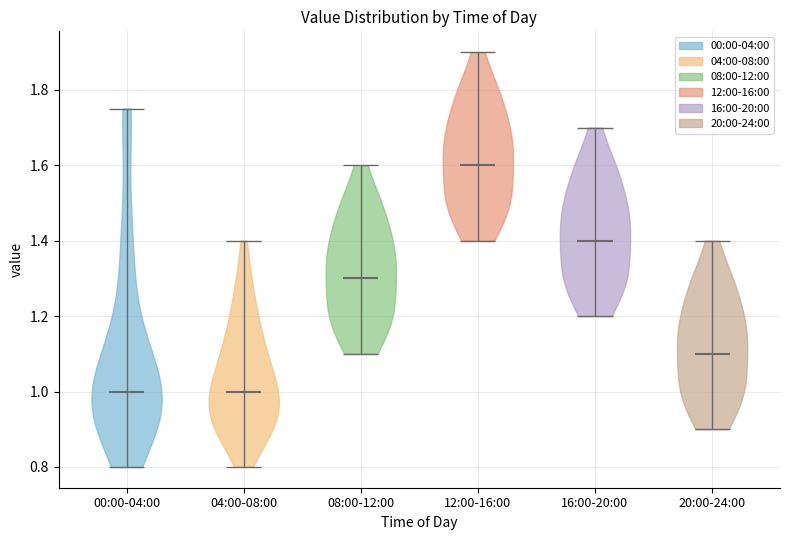

What is the highest point the violin for 16:00-20:00 reaches on the y-axis? The values are not printed on the chart, so give them approximately, as read against the axis.

1.70